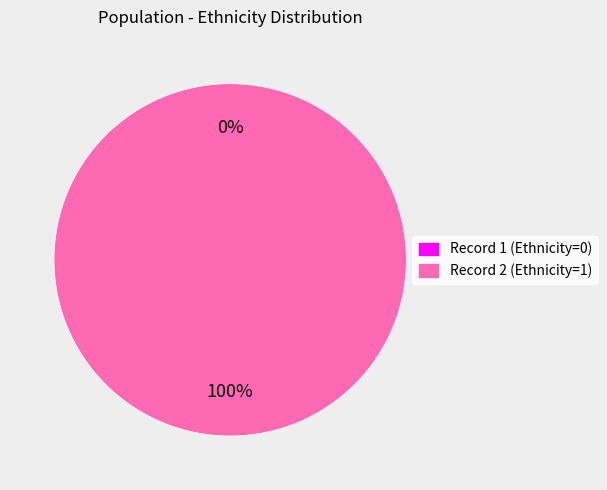

Rank the categories by value from lowest to highest.

1, 2